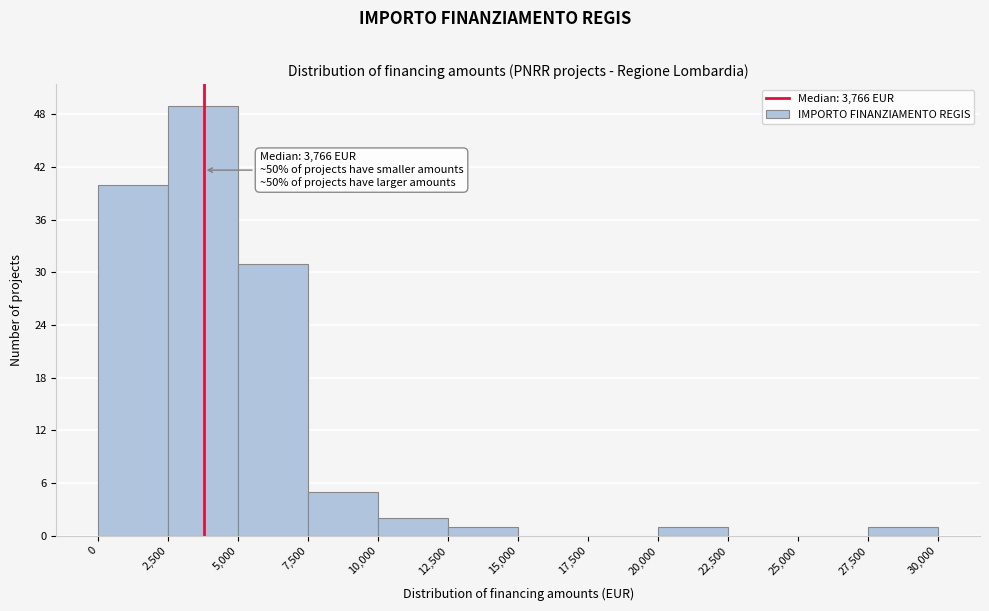

Which range on the x-axis has the tallest bar?

2,500 to 5,000